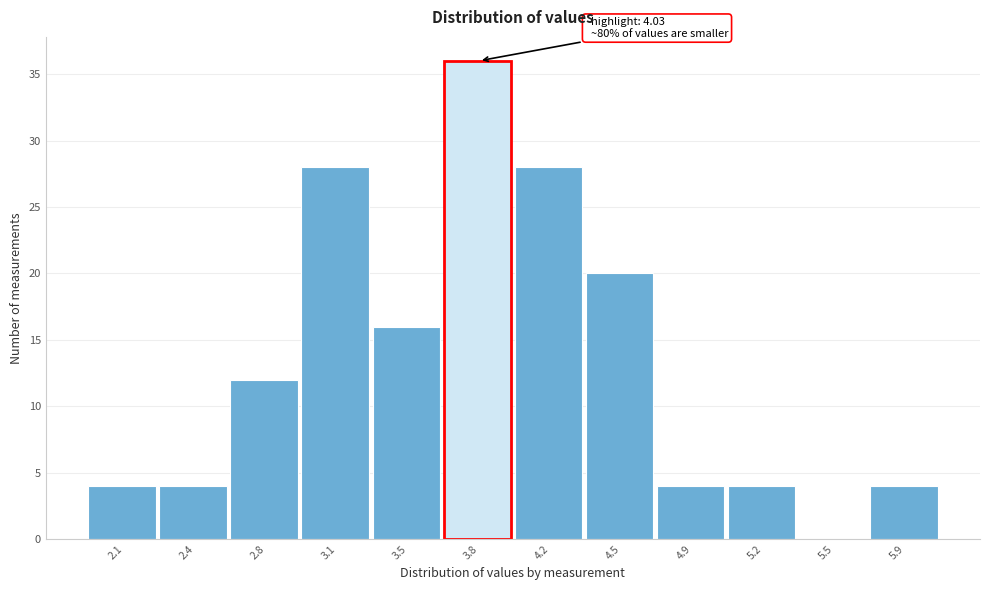

Reading left to right, what are all the values shown in this chart?

2.1=4	2.4=4	2.8=12	3.1=28	3.5=16	3.8=36	4.2=28	4.5=20	4.9=4	5.2=4	5.5=0	5.9=4